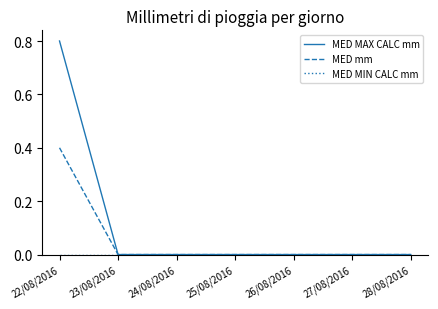

What position from the right is 26/08/2016?

3